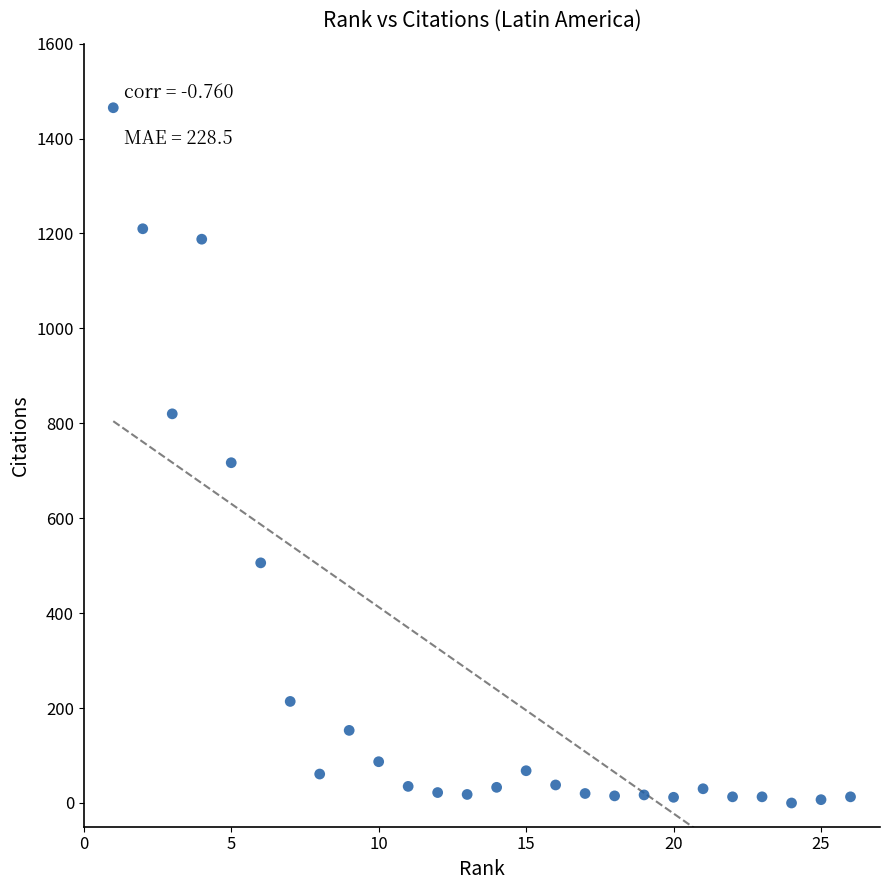

What is the range of X values (max minus min)?

25